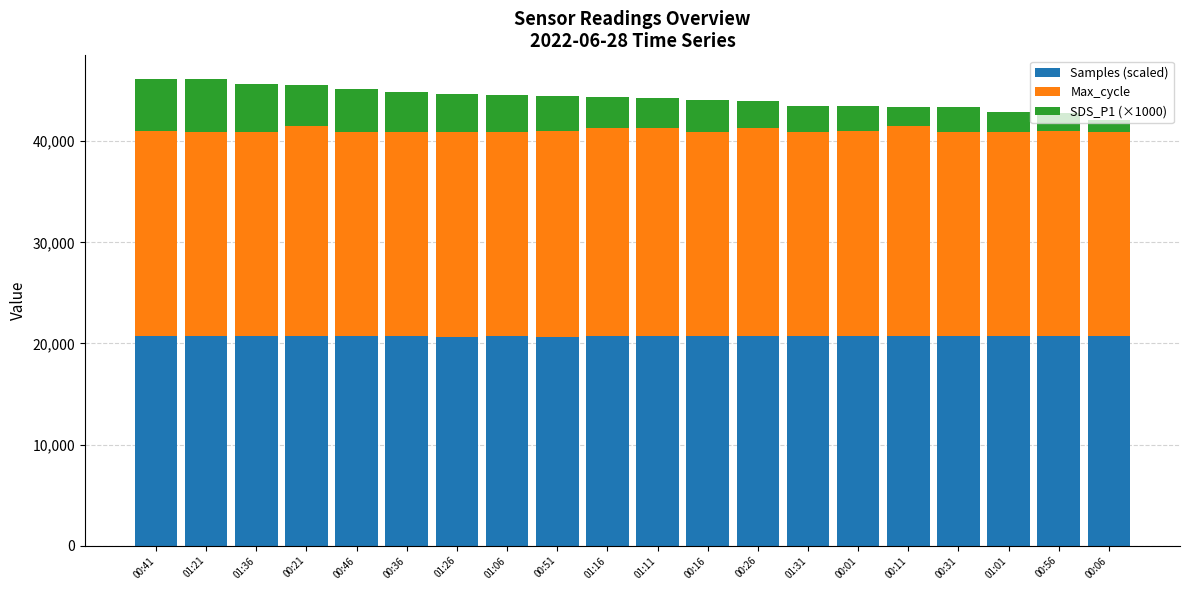

What is the total value across all series at 00:06?

42081.9